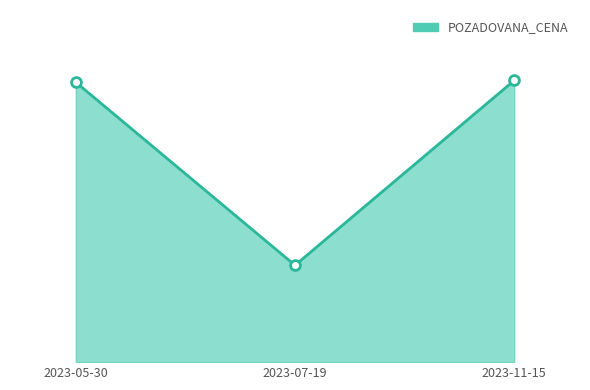

Is this an area chart (filled region under the line)?

Yes